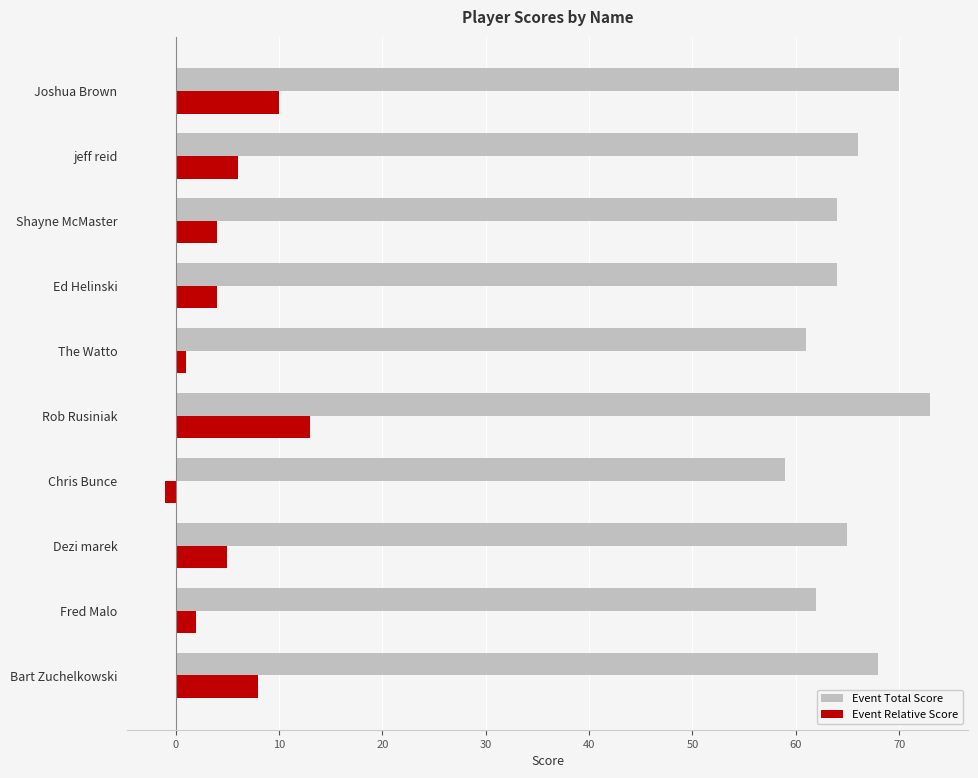

What is the spread (max minus min) of values at Ed Helinski?

60